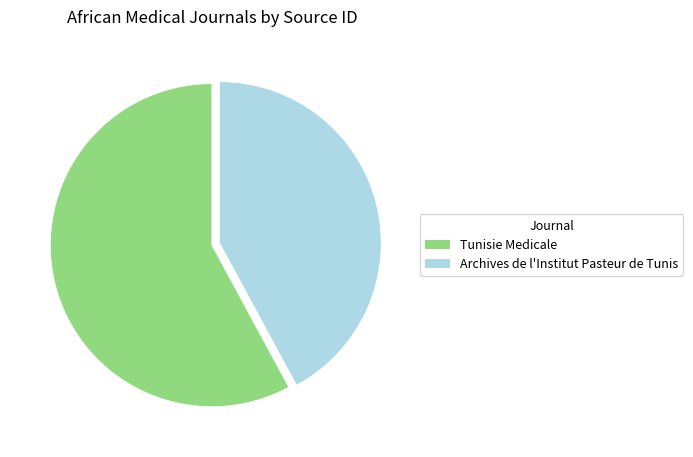

Count the number of slices in the pie.

2